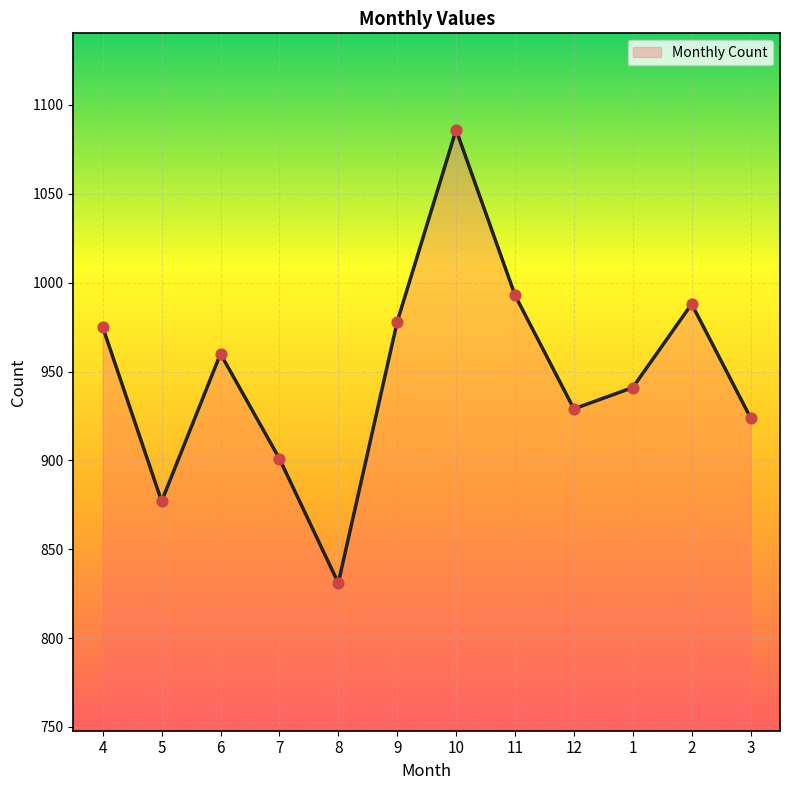

What is the change in value from 9 to 10?

+108